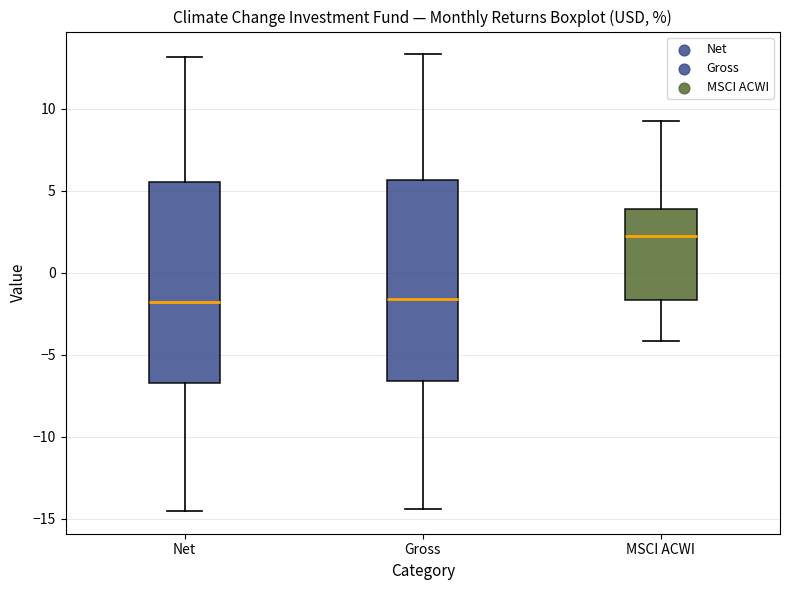

Reading left to right, read every box against the y-axis: the position of its median line, the range the box covers, and the ends of its whiskers. The values are not printed on the chart, so give them approximately, as read against the axis.

Net: median -2.0, box -6.5 to 5.5, whiskers -14.5 to 13.0
Gross: median -1.5, box -6.5 to 5.5, whiskers -14.5 to 13.5
MSCI ACWI: median 2.0, box -1.5 to 4.0, whiskers -4.0 to 9.0